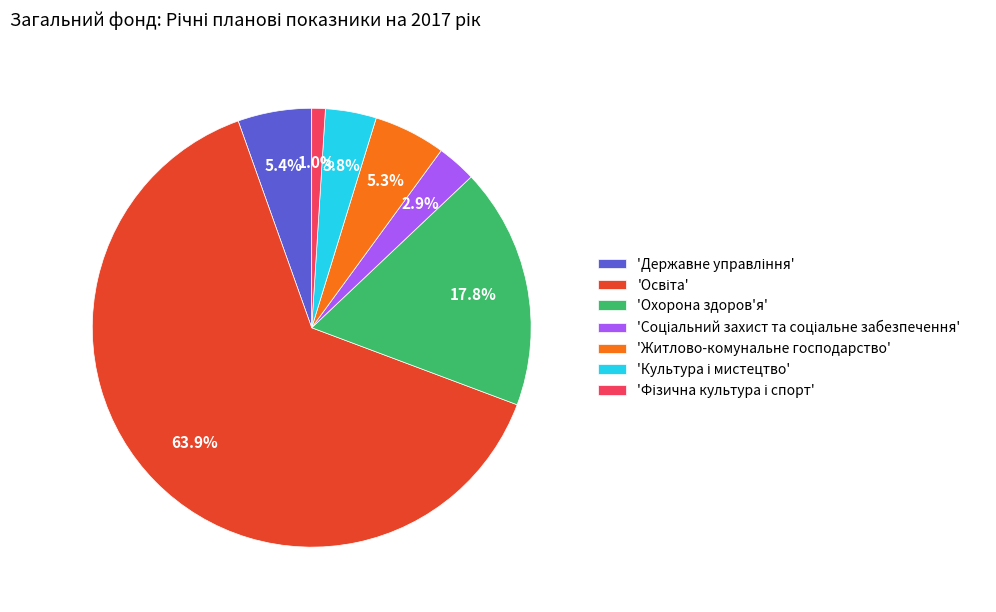

Does any single category account for the majority?

Yes